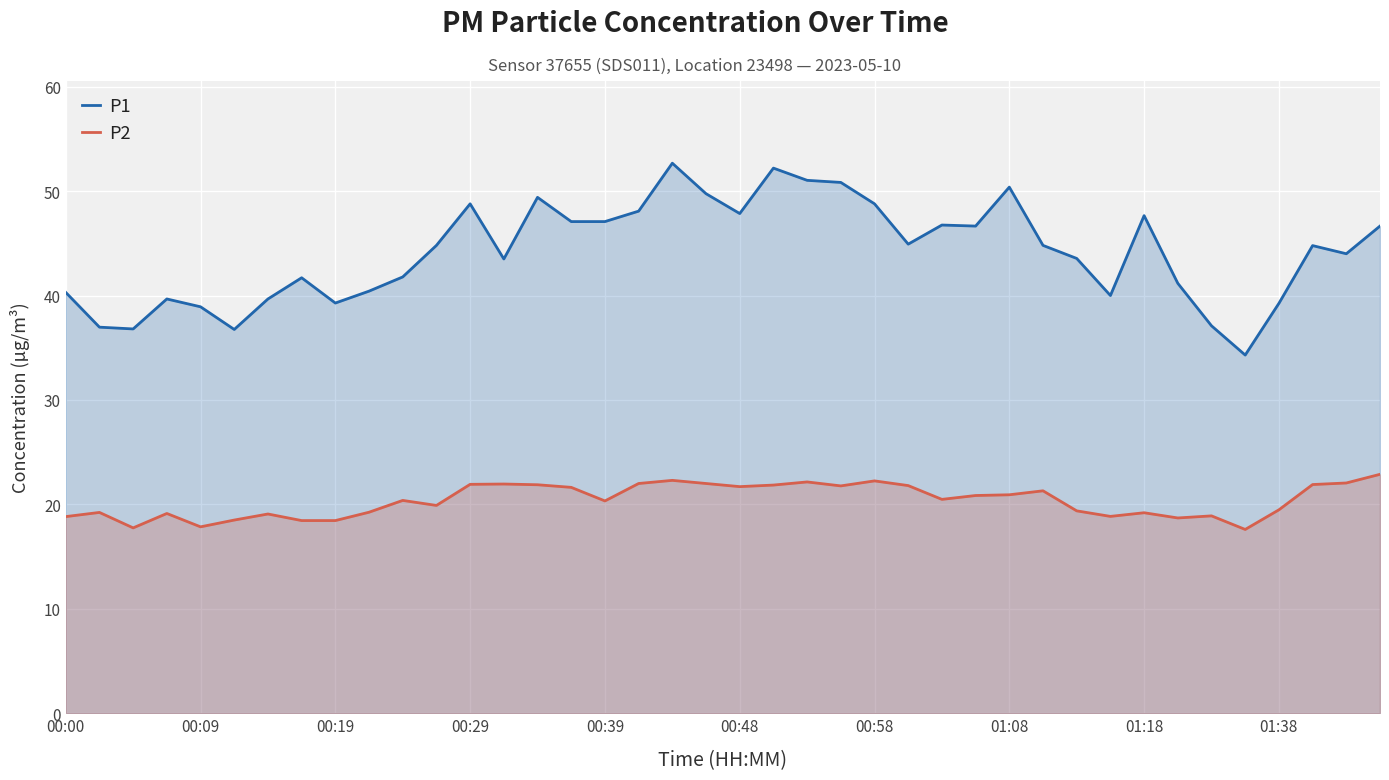

In P1, how many points are higher than both neighbors (excluding endpoints)?

10